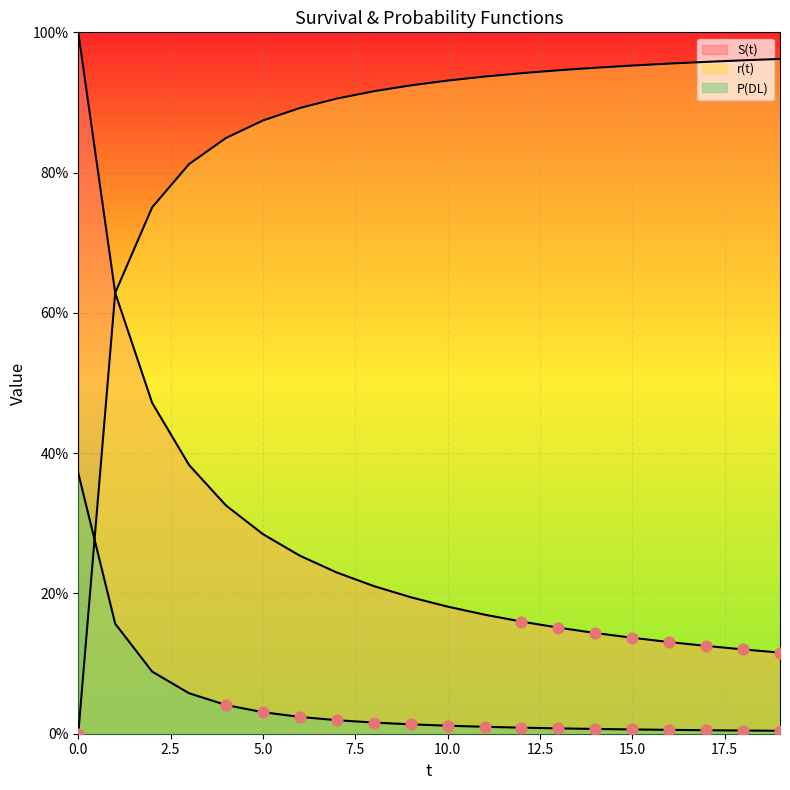

At how many categories does at least one series exceed 0?

20